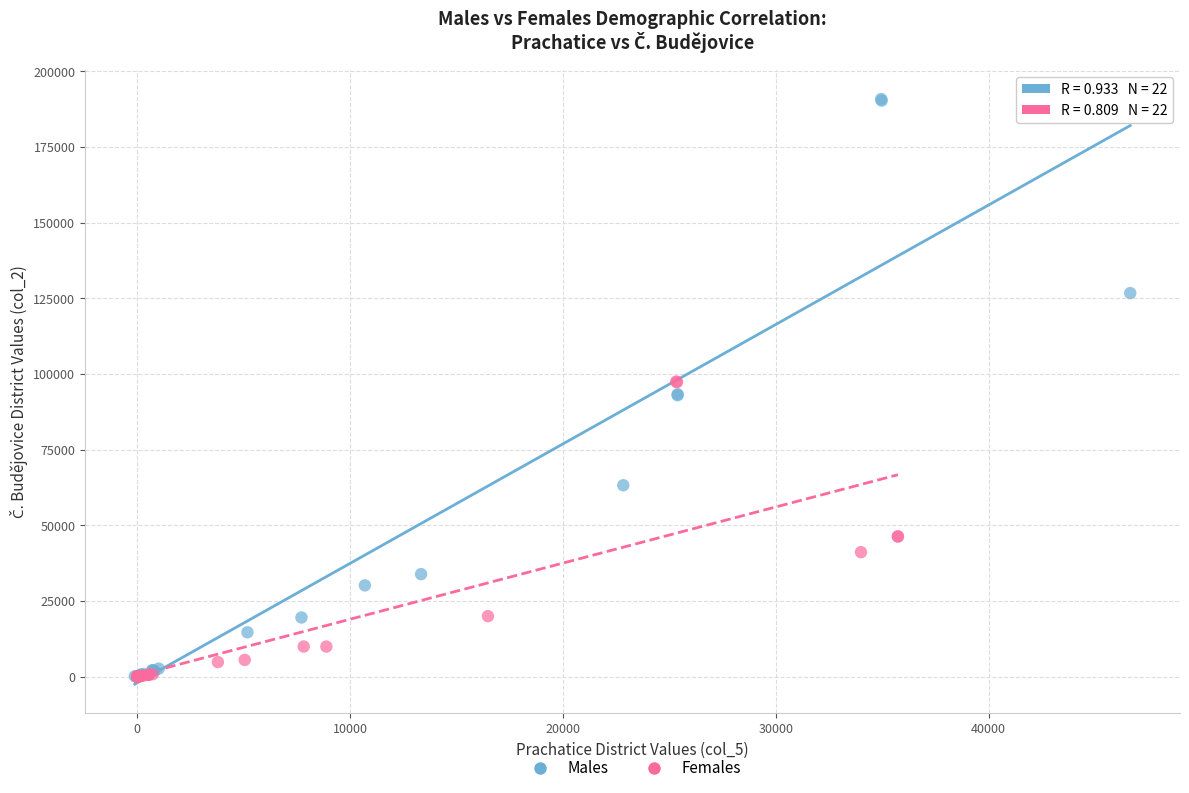

Which series has the widest spread of Y values?

Males